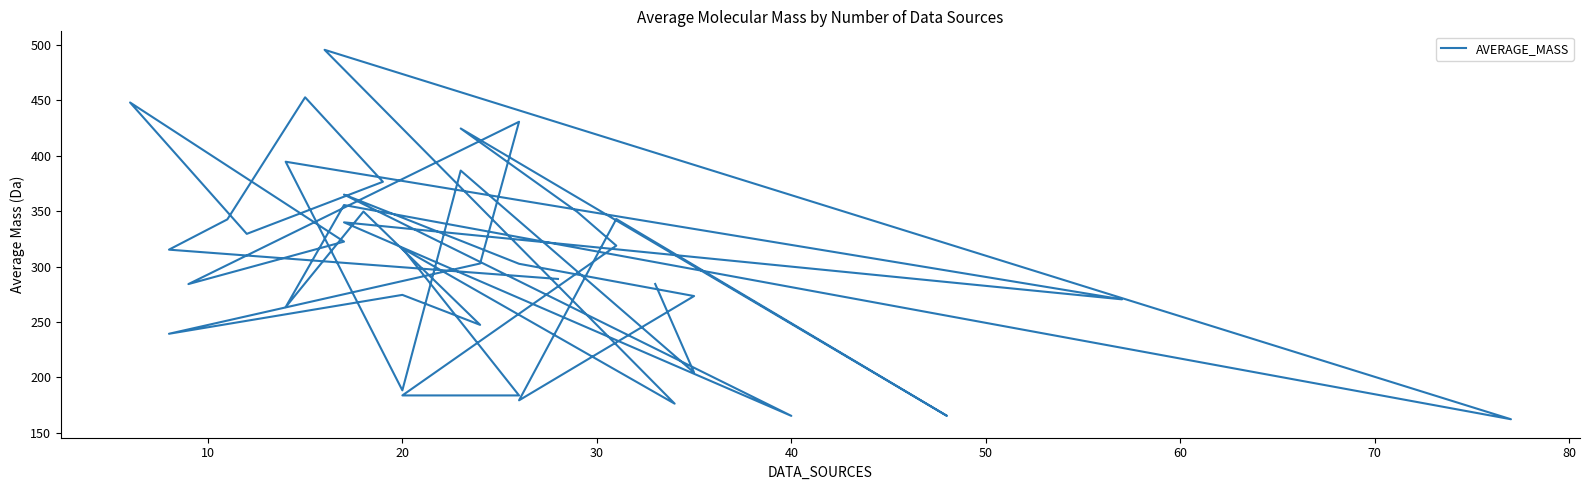

What is the difference between the second highest and minimum values?

290.5